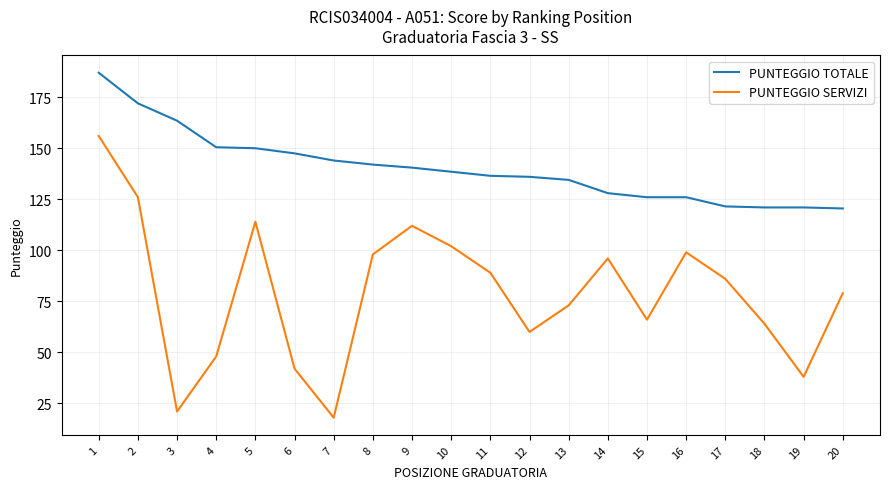

At 1, list the series in order from smallest to largest.

PUNTEGGIO SERVIZI, PUNTEGGIO TOTALE